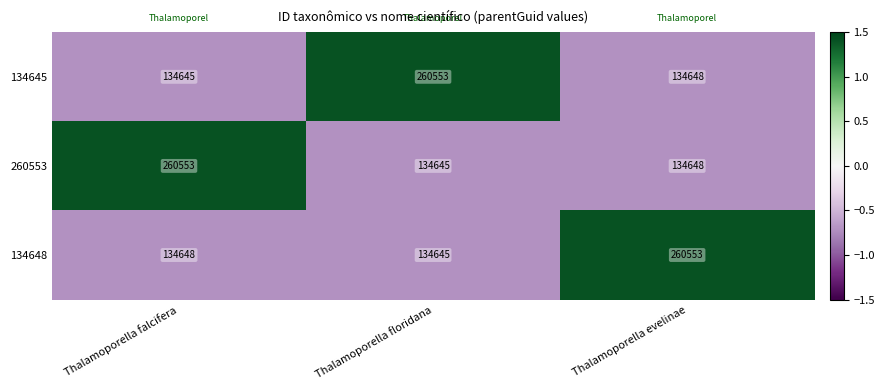

What is the highest value of the 134645 series?

260553